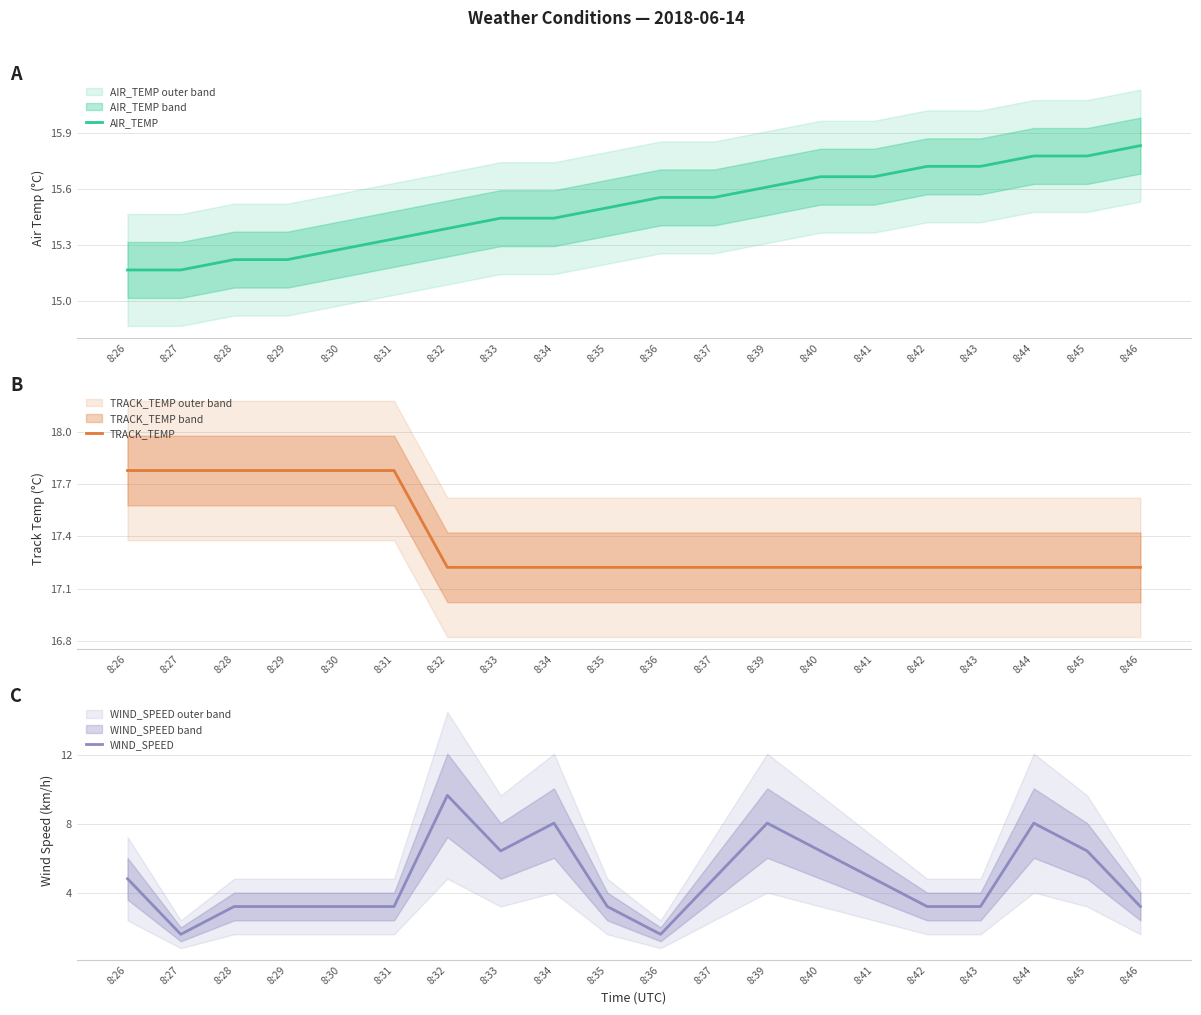

What is the value of the WIND_SPEED point at the 10th from the left?

3.2